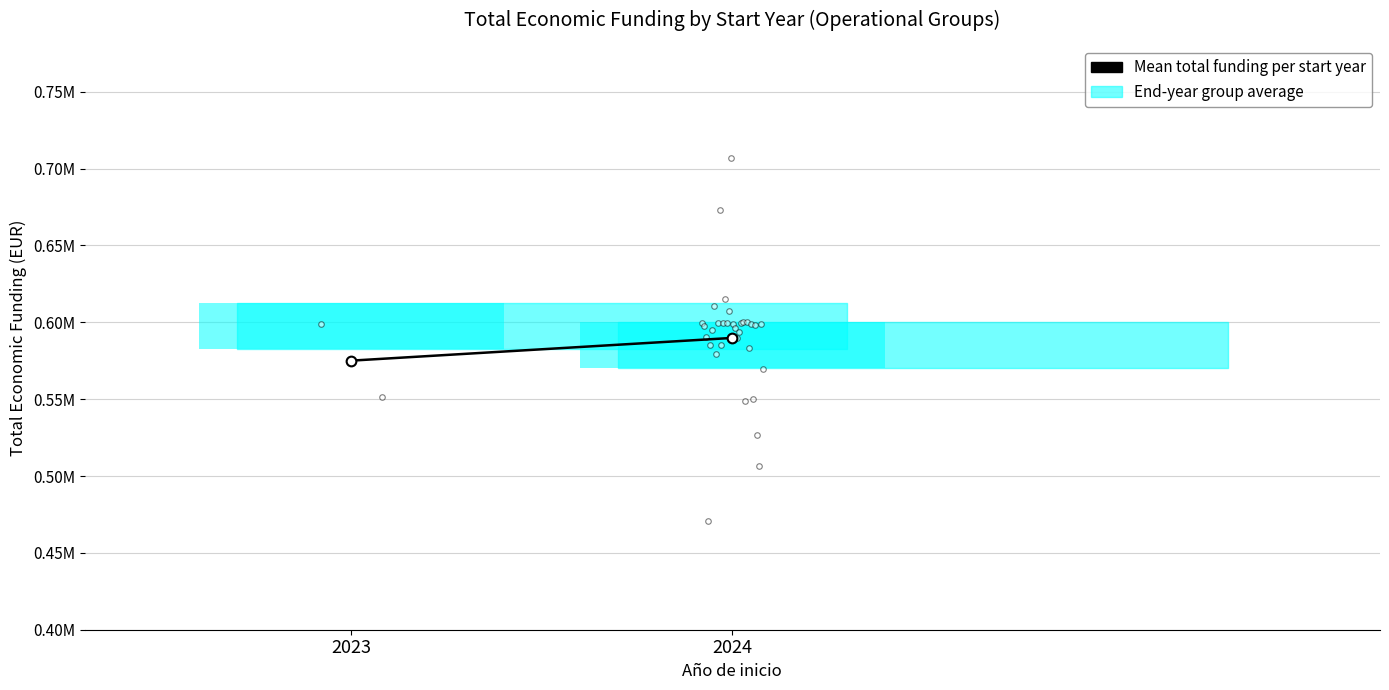

How many values are below 589832?

1